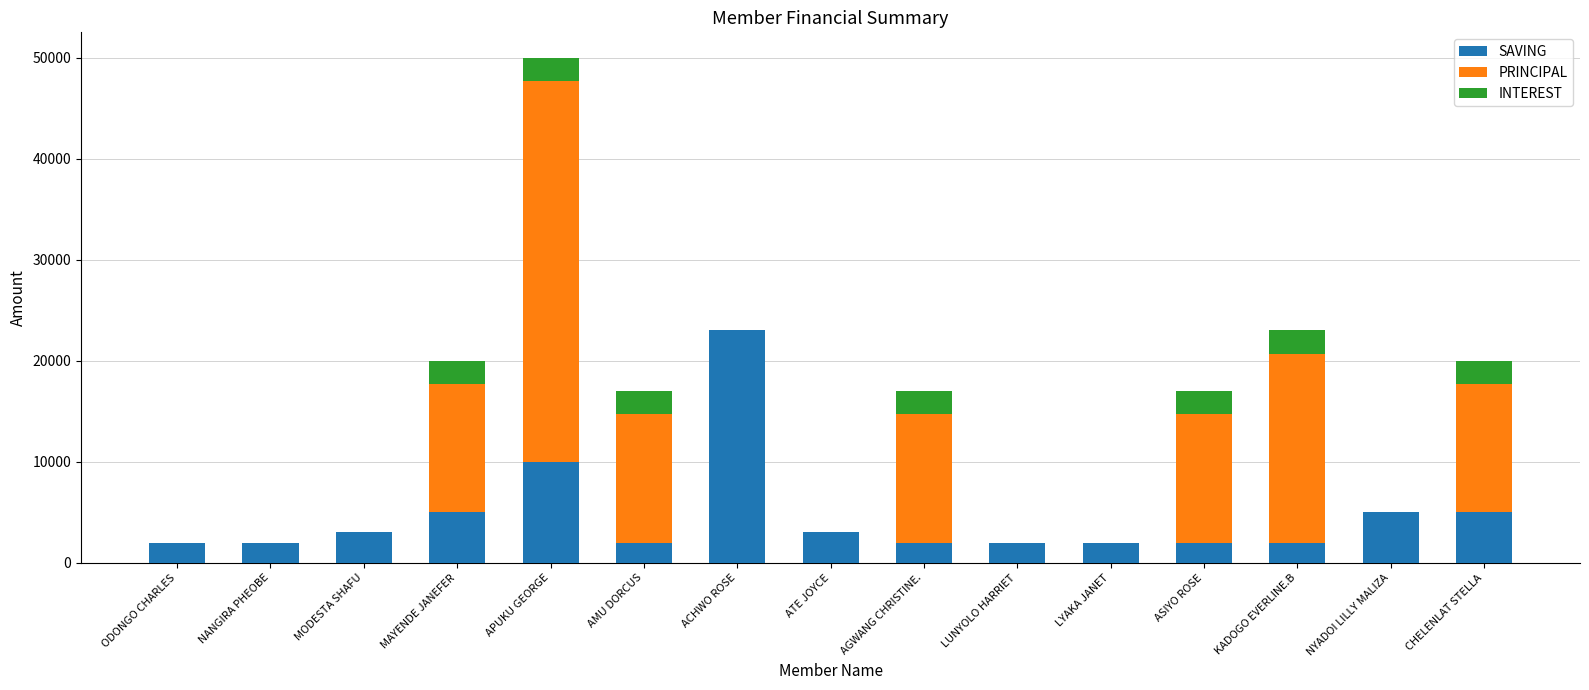

How many data points does each series have?

15